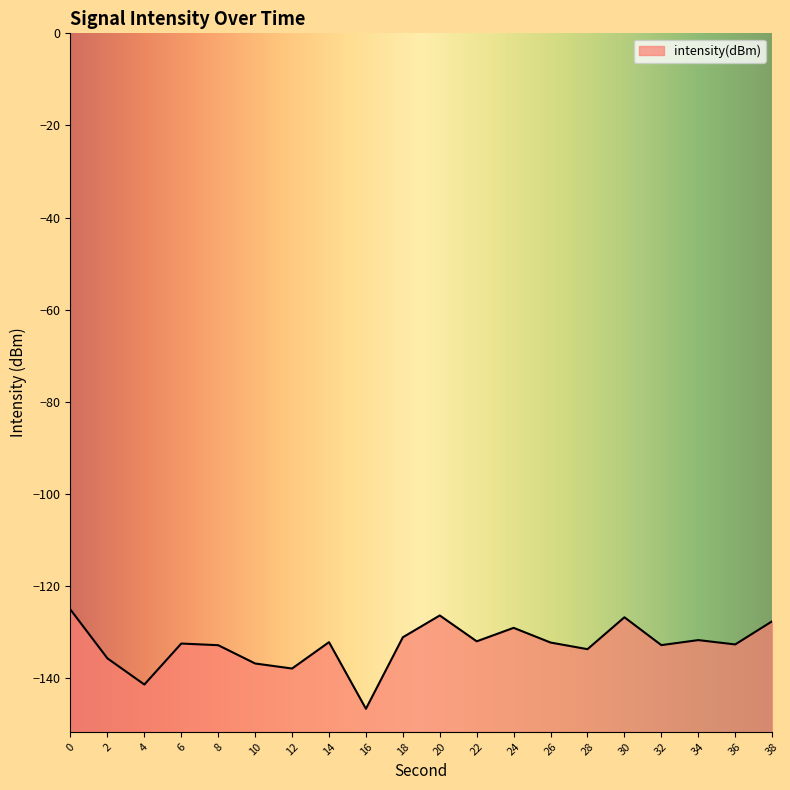

Reading left to right, list all the values displayed in this chart.

-125.2	-135.8	-141.4	-132.5	-132.9	-136.9	-138.0	-132.2	-146.7	-131.2	-126.4	-132.0	-129.1	-132.3	-133.8	-126.8	-132.9	-131.8	-132.7	-127.7